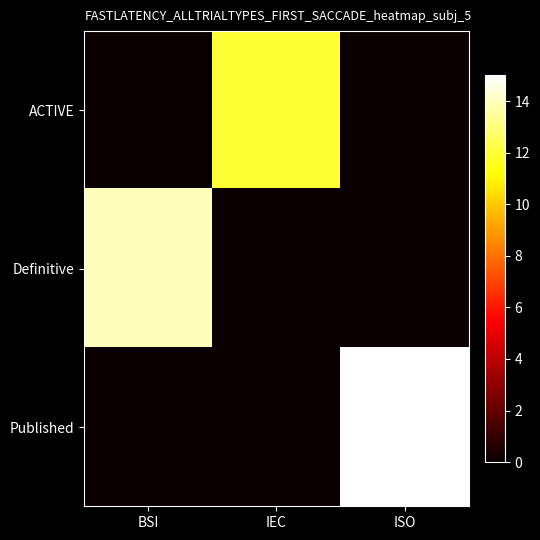

How many data points does each series have?

3